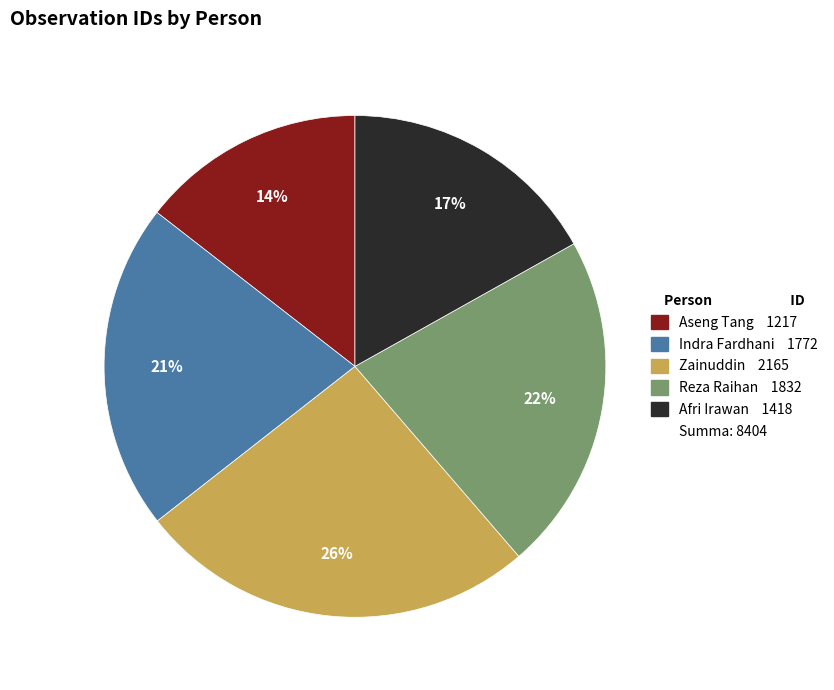

Is there a majority slice in this chart?

No